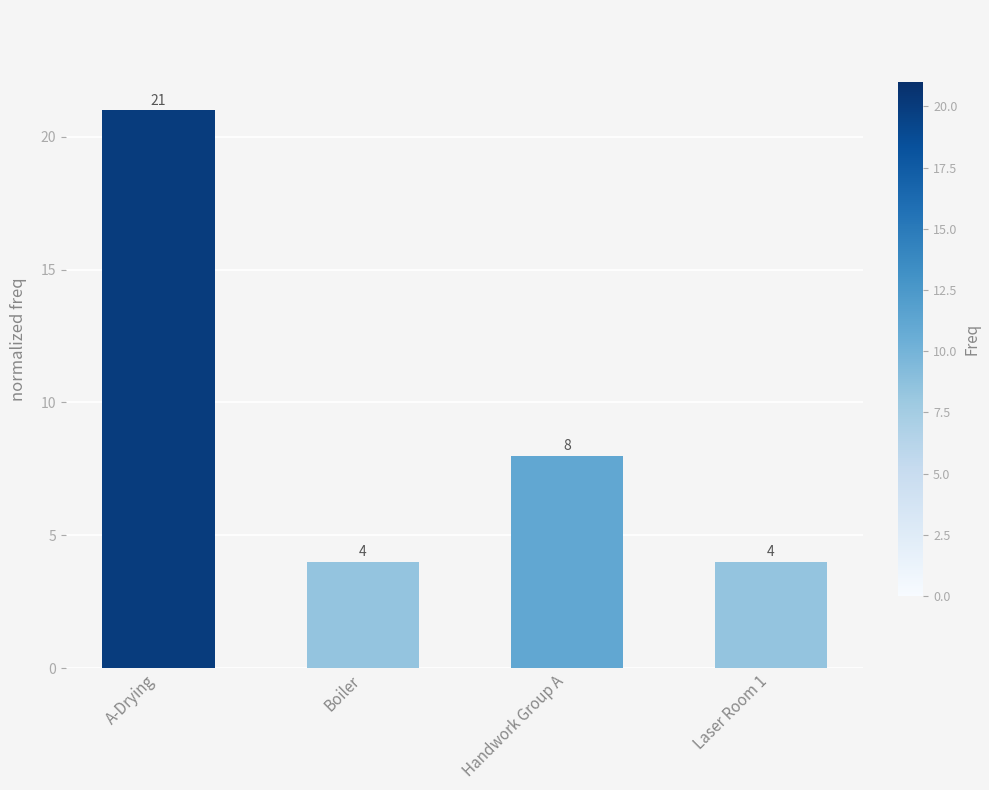

True or false: the data shows 4 at Boiler.

True